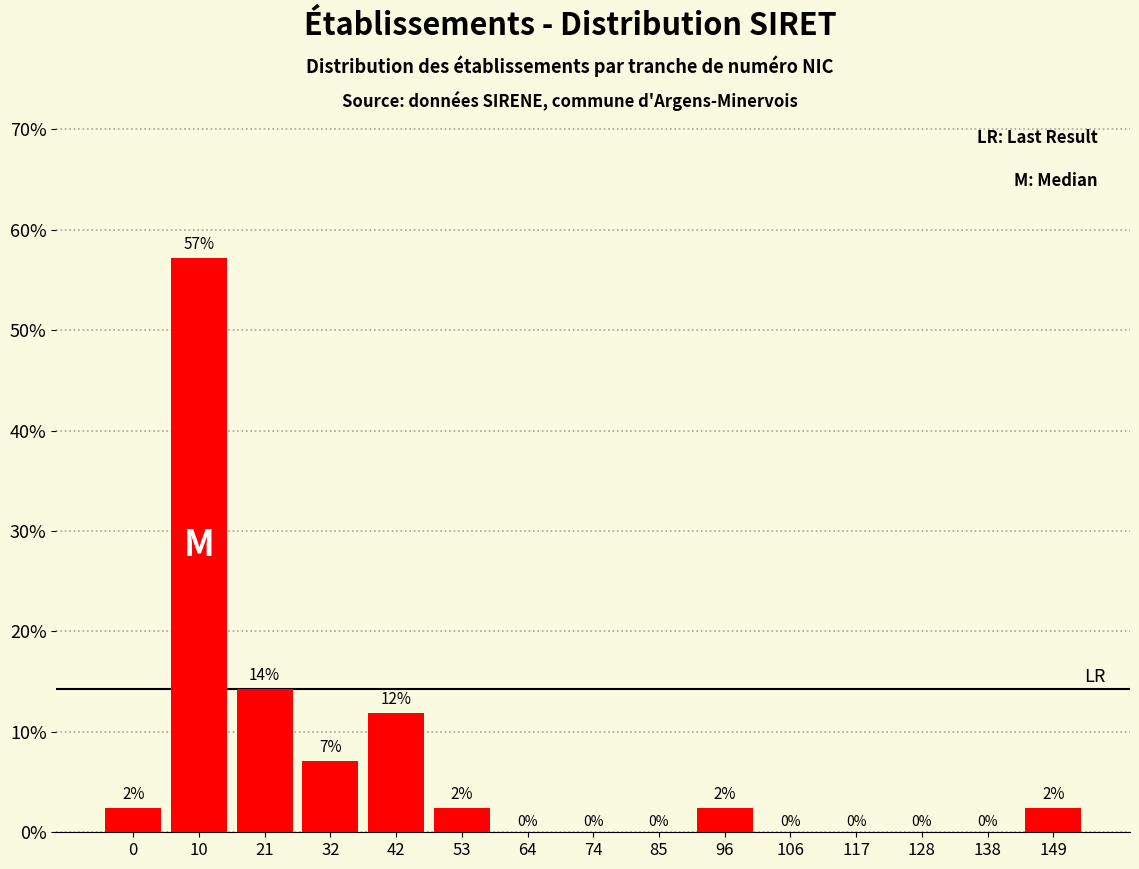

Between 138 and 42, which is larger?

42